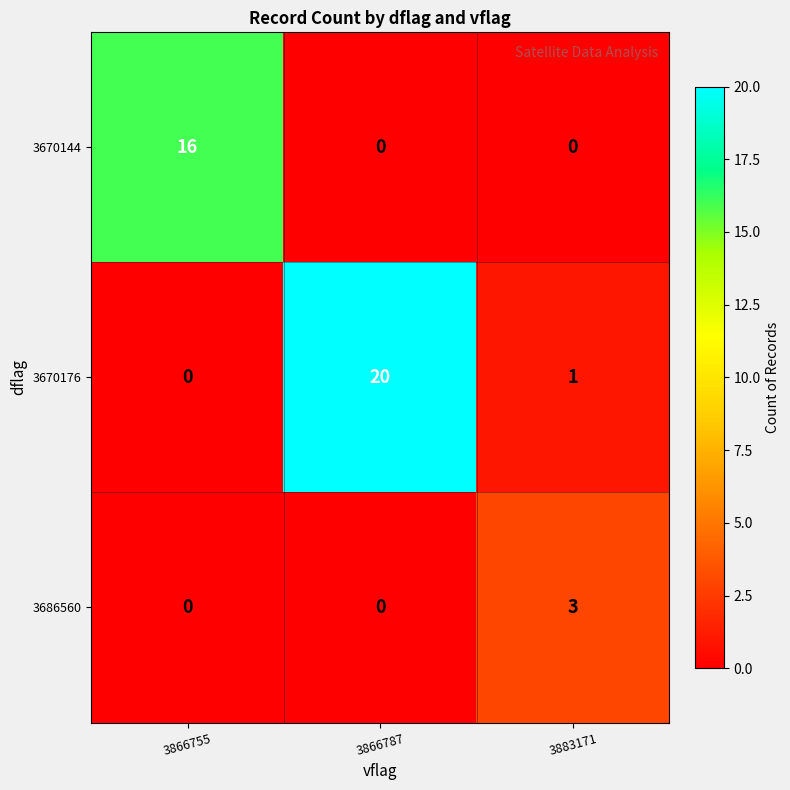

At which category is the sum across all series the highest?

3866787